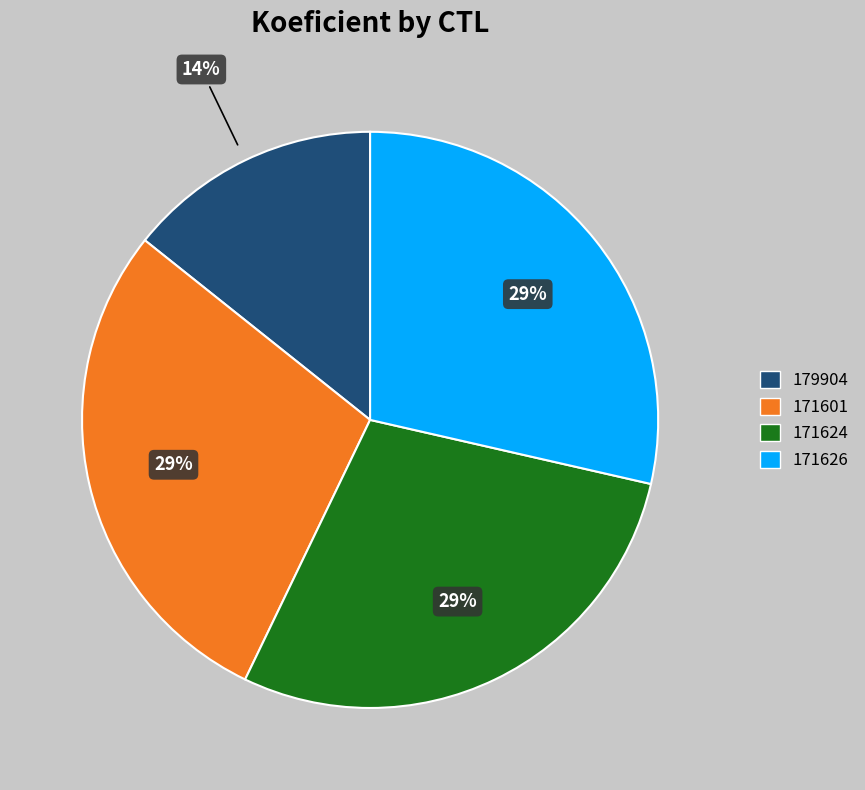

Does 171601 account for over 50% of the chart?

No